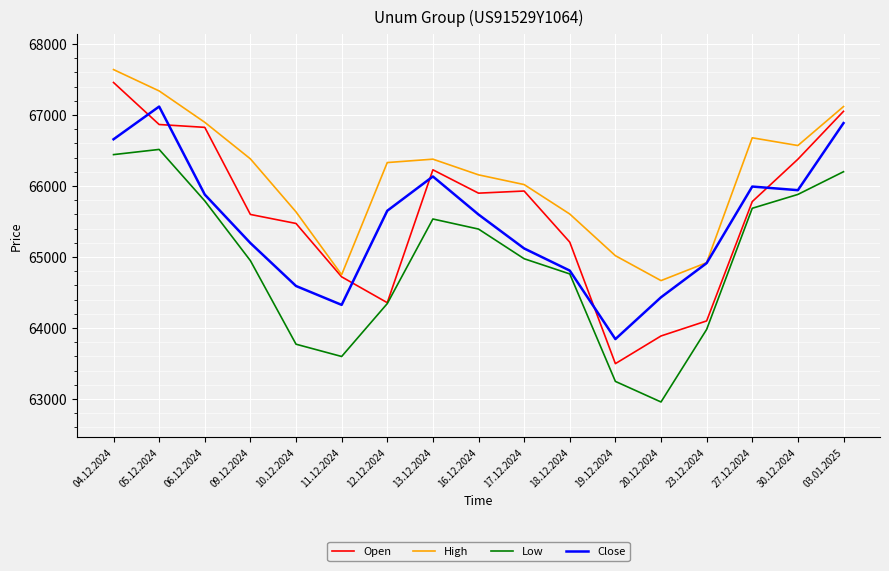

The Open series shows 18476 at 06.12.2024. True or false?

False